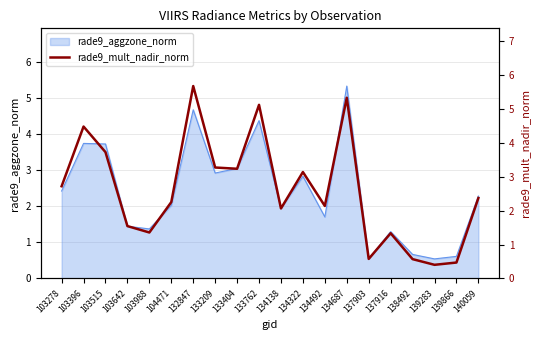

What is the minimum value for rade9_aggzone_norm?

0.5